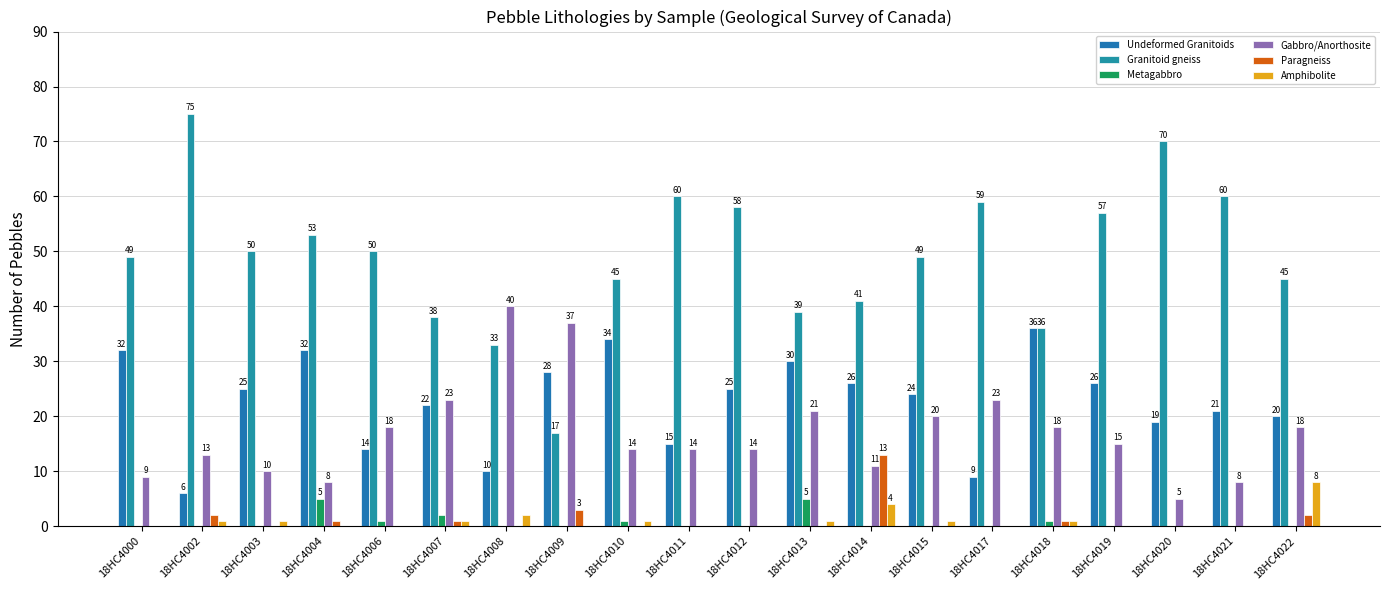

List the labels in order of Undeformed Granitoids value, largest first.

18HC4018, 18HC4010, 18HC4000, 18HC4004, 18HC4013, 18HC4009, 18HC4014, 18HC4019, 18HC4003, 18HC4012, 18HC4015, 18HC4007, 18HC4021, 18HC4022, 18HC4020, 18HC4011, 18HC4006, 18HC4008, 18HC4017, 18HC4002